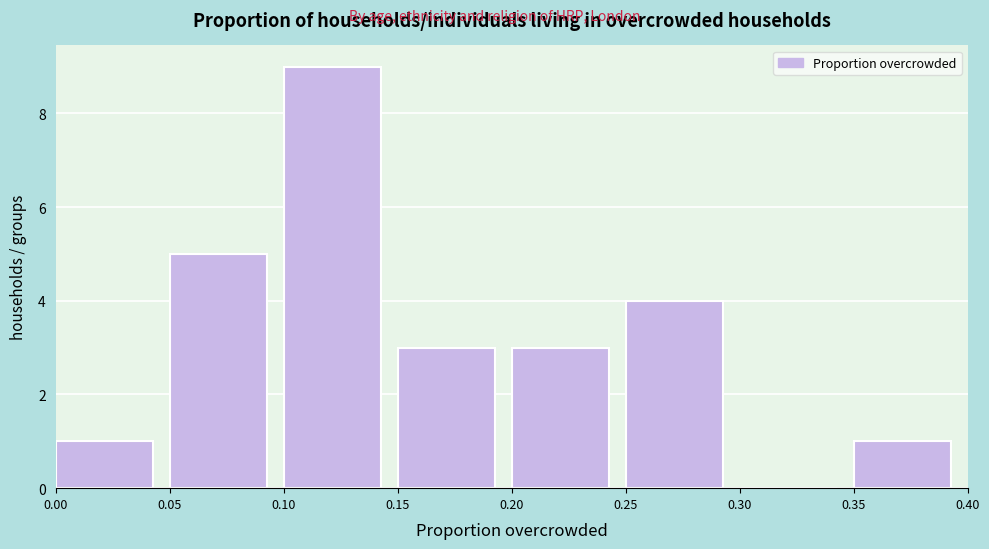

What is the height of the bar covering 0.05 to 0.10 on the x-axis? The values are not printed on the chart, so give them approximately, as read against the axis.

5